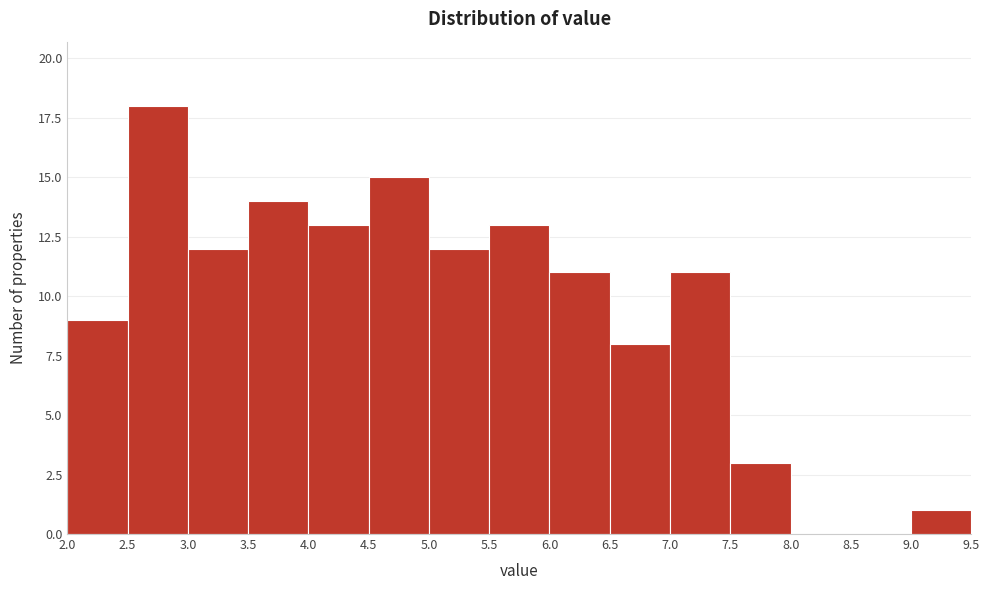

Over which range of the x-axis is the bar tallest?

2.5 to 3.0